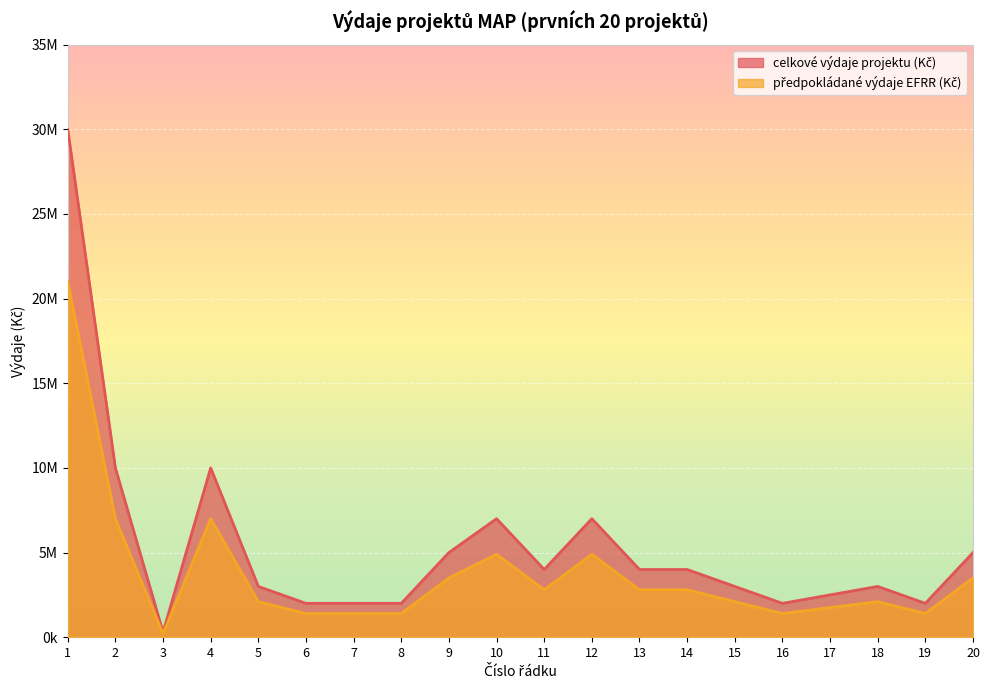

At which category does the chart reach its peak across all series?

1